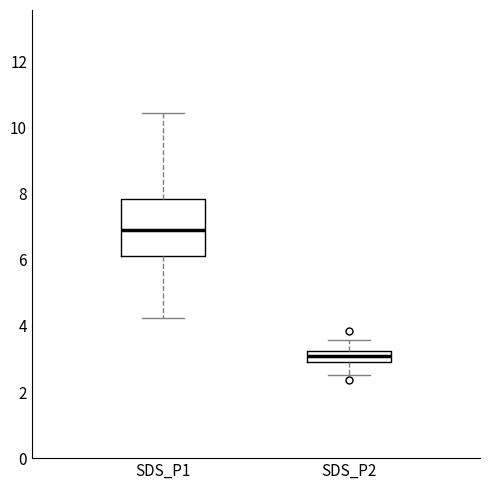

Reading left to right, read every box against the y-axis: the position of its median line, the range the box covers, and the ends of its whiskers. The values are not printed on the chart, so give them approximately, as read against the axis.

SDS_P1: median 7.0, box 6.2 to 7.8, whiskers 4.2 to 10.4
SDS_P2: median 3.0, box 2.8 to 3.2, whiskers 2.6 to 3.6